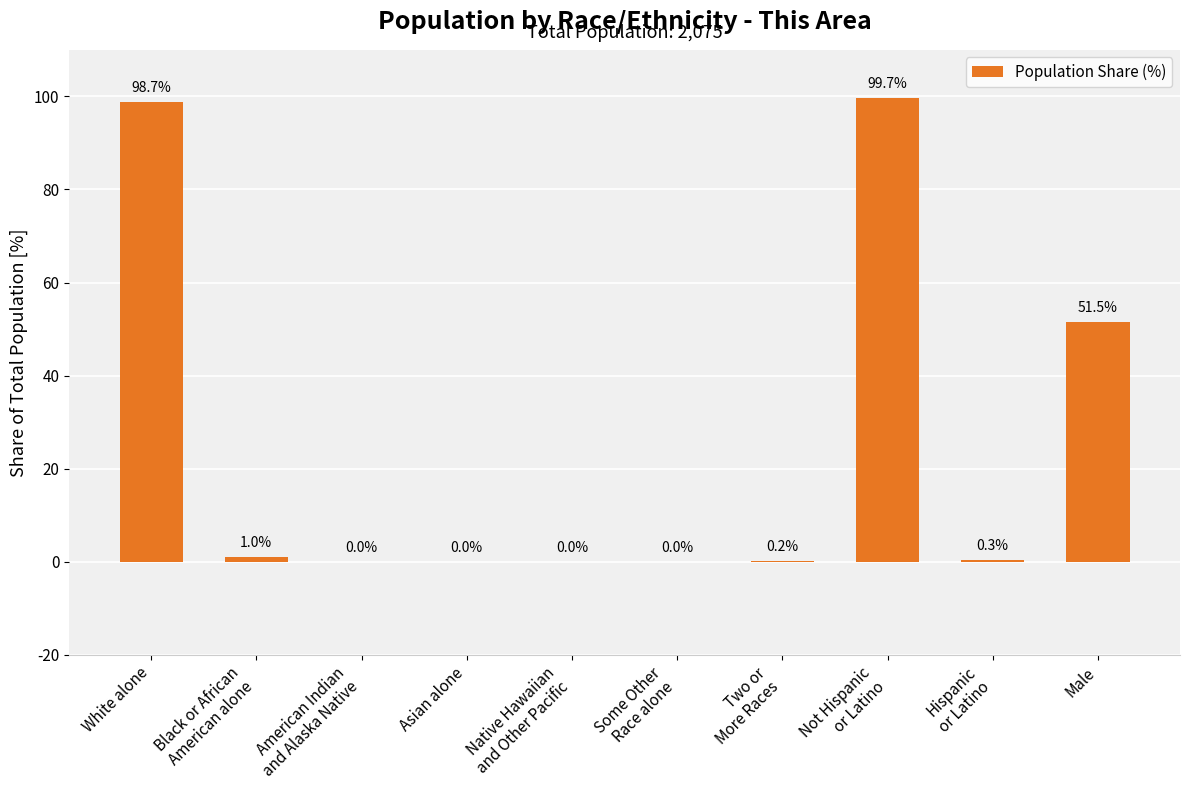

Which label corresponds to the largest value in the chart?

Not Hispanic
or Latino